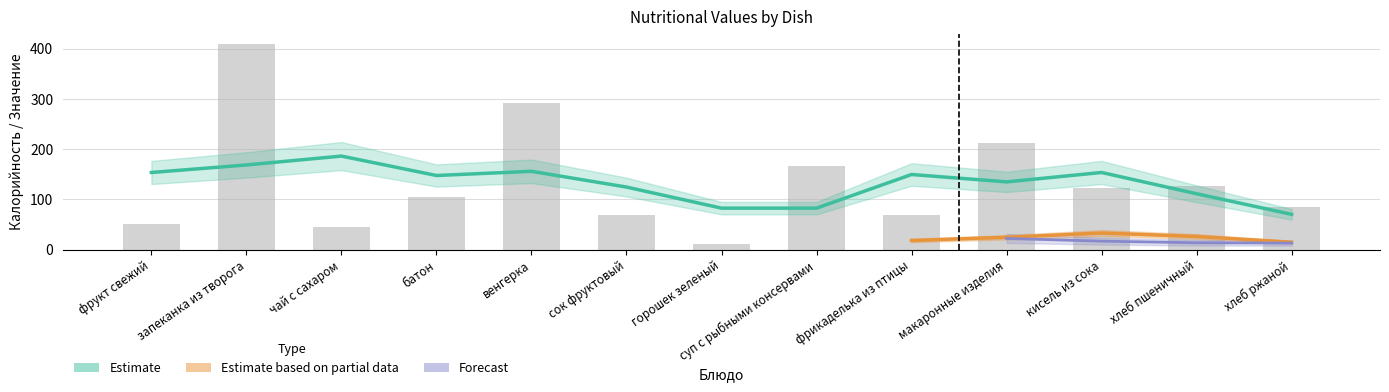

What is the approximate value of Калорийность at запеканка из творога?

409.0